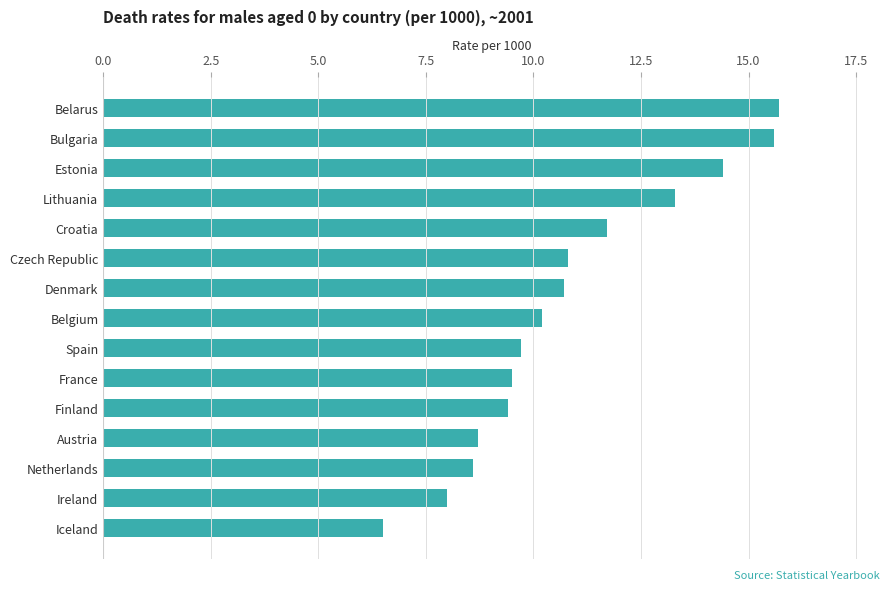

Count the number of data series in this chart.

1